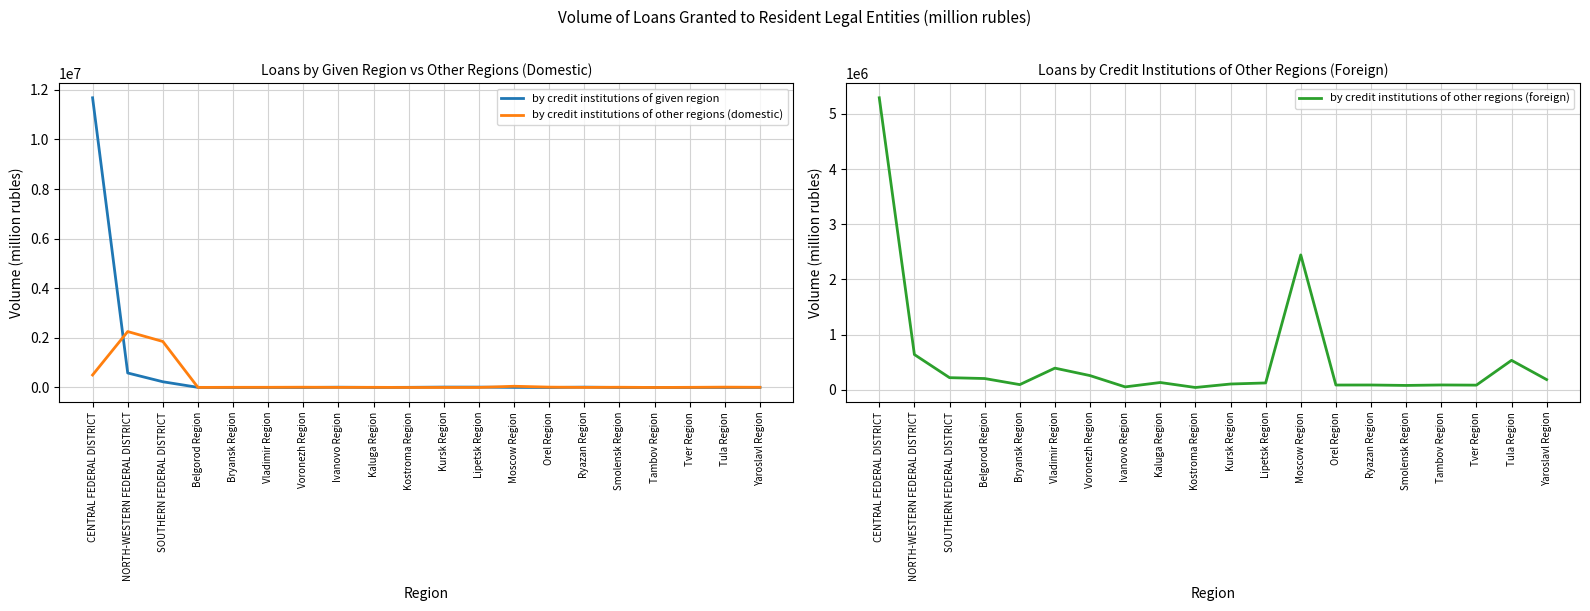

At which category does by credit institutions of other regions (domestic) reach its first local valley?

Belgorod Region